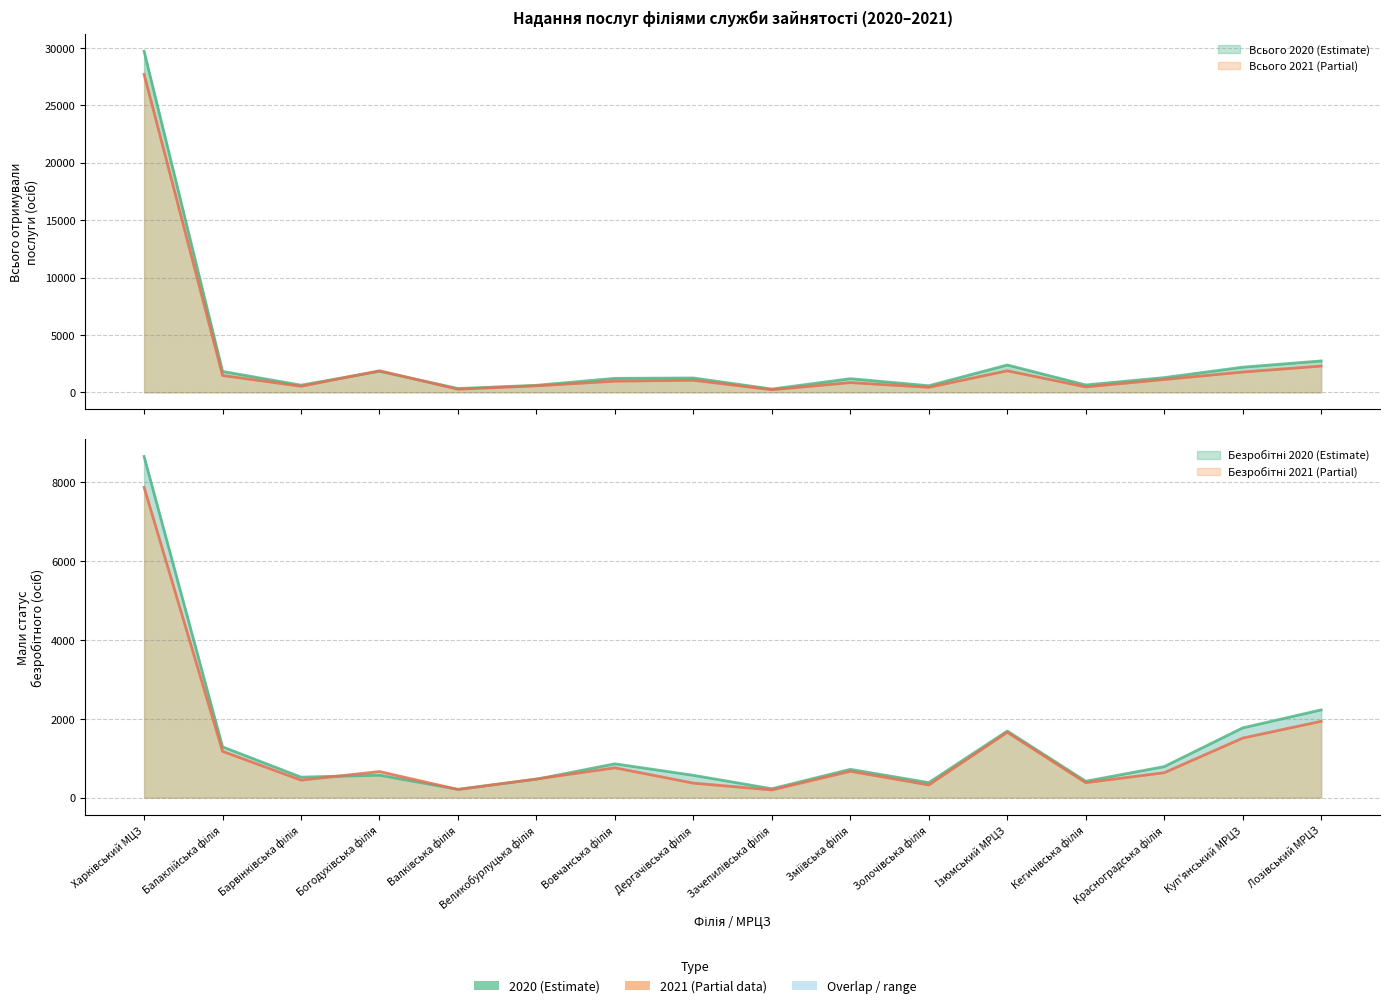

Rank the series at Дергачівська філія from lowest to highest value.

Мали статус безробітного 2021, Мали статус безробітного 2020, Всього отримували послуги 2021, Всього отримували послуги 2020